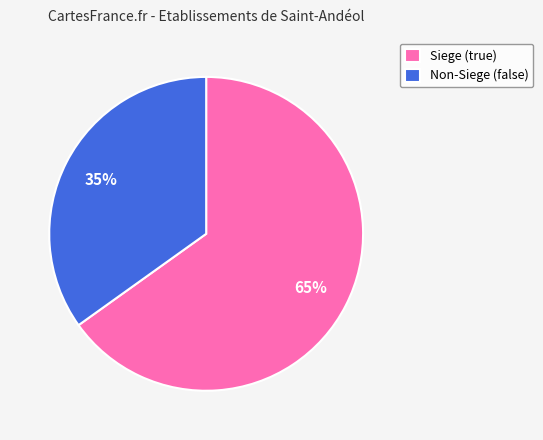

The Non-Siege (false) slice represents 35% of the pie. True or false?

True